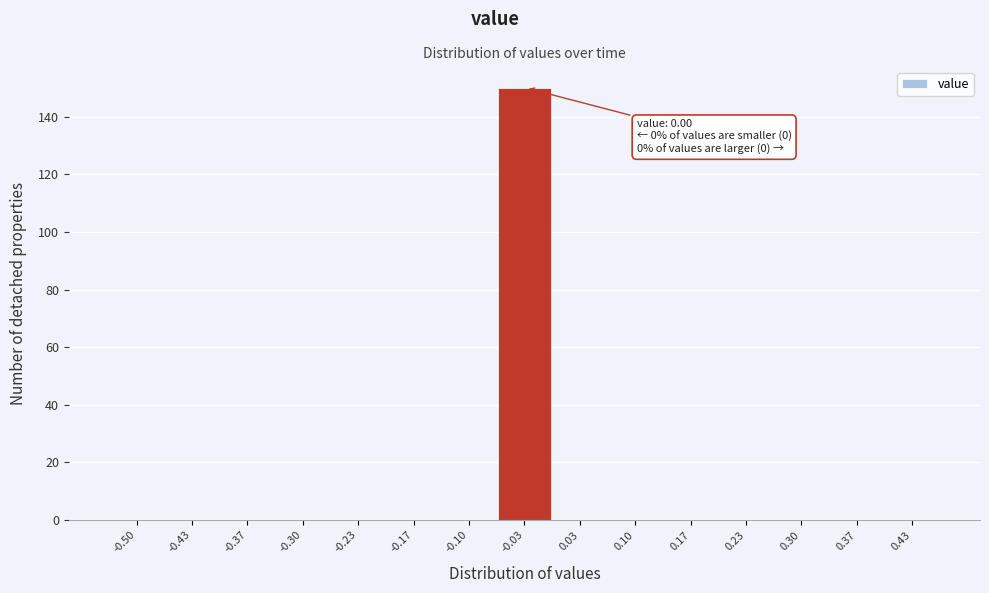

Reading left to right, transcribe all the data shown in this chart.

-0.50=0	-0.43=0	-0.37=0	-0.30=0	-0.23=0	-0.17=0	-0.10=0	-0.03=150	0.03=0	0.10=0	0.17=0	0.23=0	0.30=0	0.37=0	0.43=0